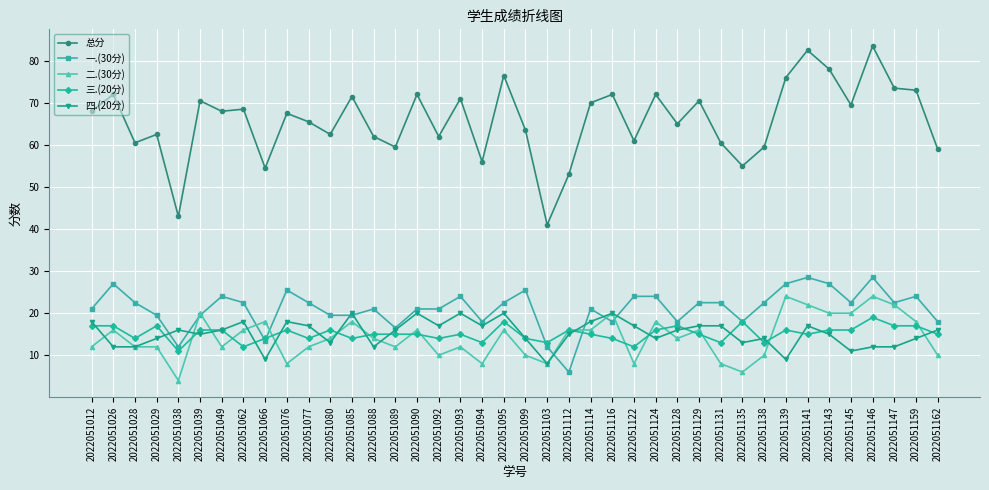

What is the minimum value shown in the chart?

4.0